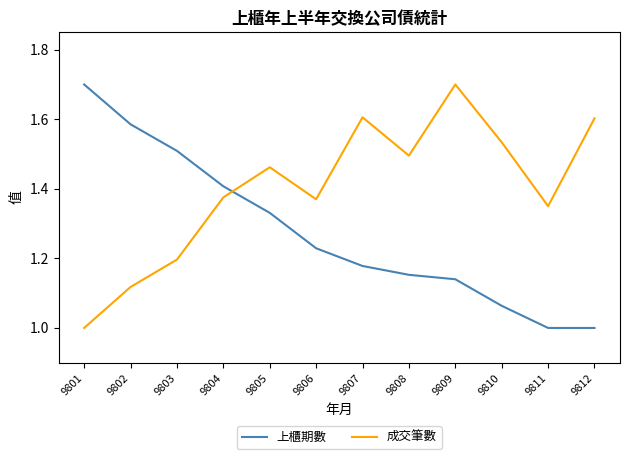

How many categories are shown in the chart?

12